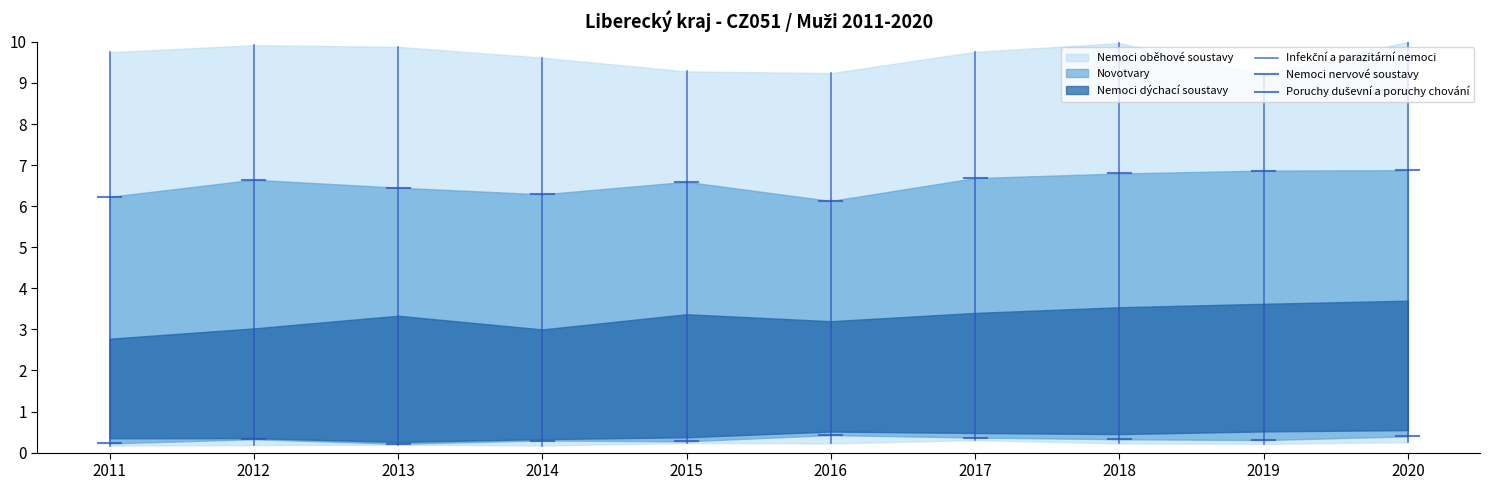

What is the lowest value of the Infekční a parazitární nemoci series?

0.2